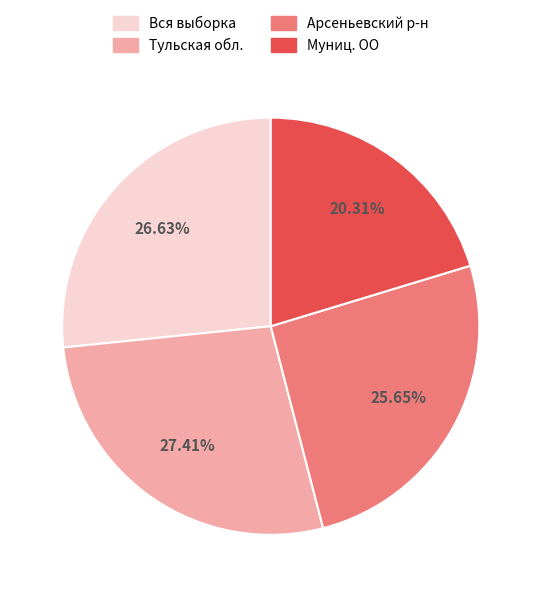

Is there any slice that represents more than half of the pie?

No